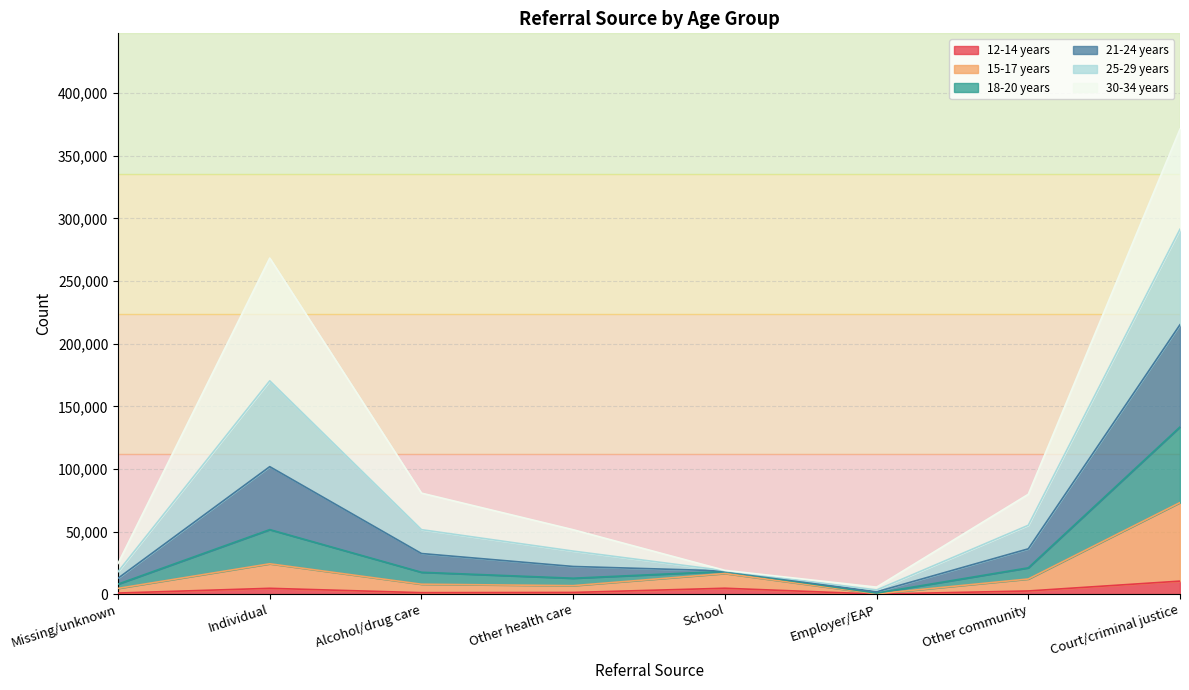

True or false: 25-29 years has a value of 36105 at Missing/unknown.

False